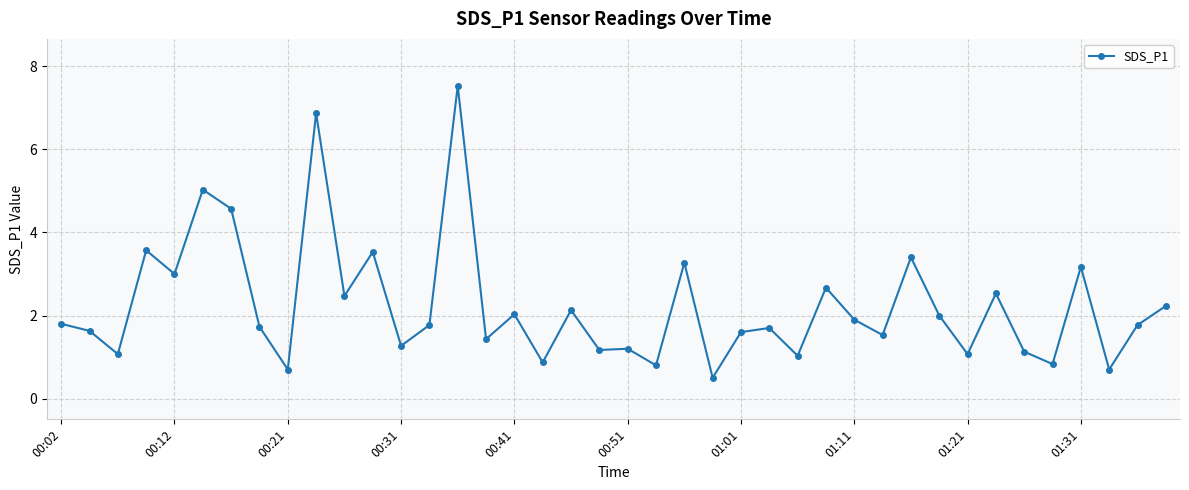

What is the difference between the second highest and second lowest values?

6.2